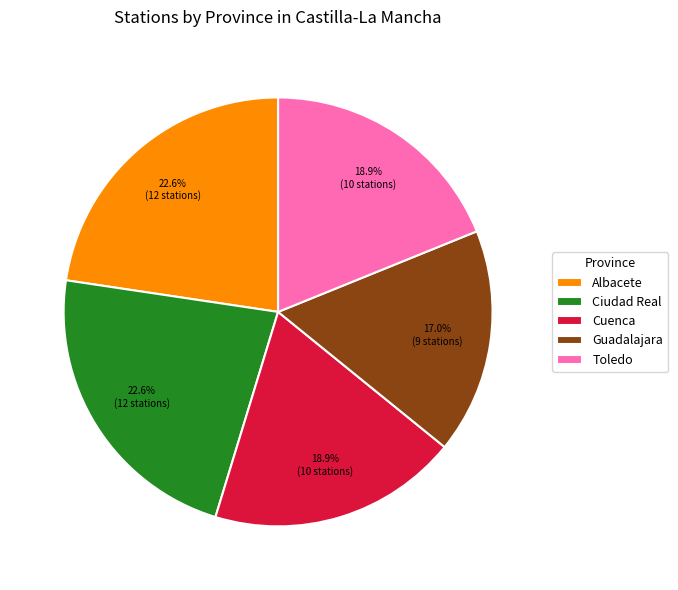

Approximately how many times larger is the value at Albacete compared to Cuenca?

1.2